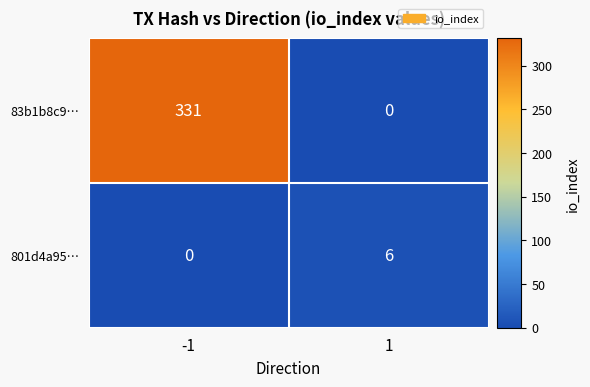

What is the sum of all 801d4a95… values?

6